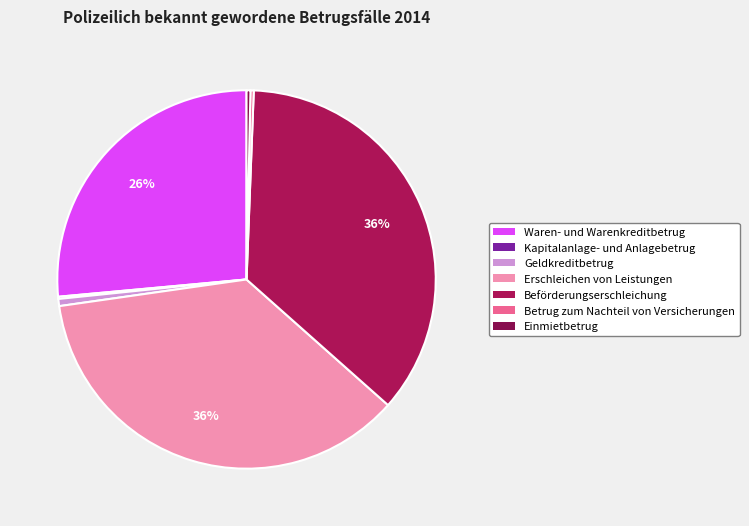

Does any single category account for the majority?

No